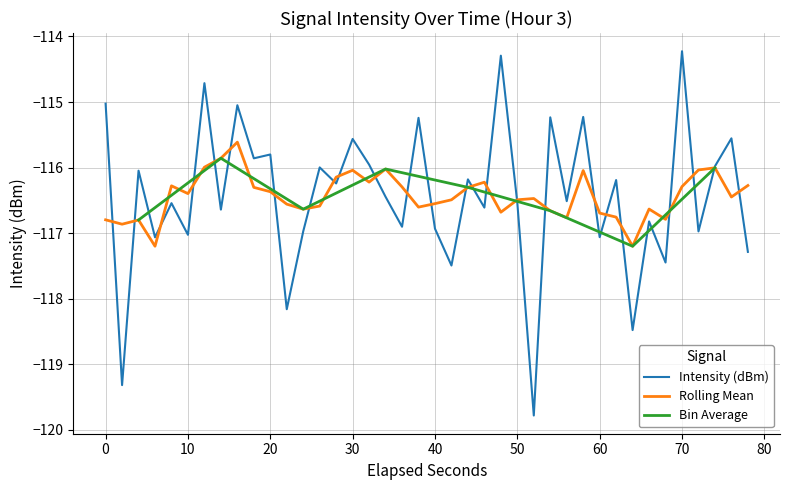

Reading right to left, transcribe all the data shown in this chart.

-117.3	-115.6	-116.0	-117.0	-114.2	-117.4	-116.8	-118.5	-116.2	-117.1	-115.2	-116.5	-115.2	-119.8	-116.5	-114.3	-116.6	-116.2	-117.5	-116.9	-115.2	-116.9	-116.4	-116.0	-115.6	-116.2	-116.0	-117.0	-118.2	-115.8	-115.9	-115.0	-116.6	-114.7	-117.0	-116.5	-117.1	-116.0	-119.3	-115.0